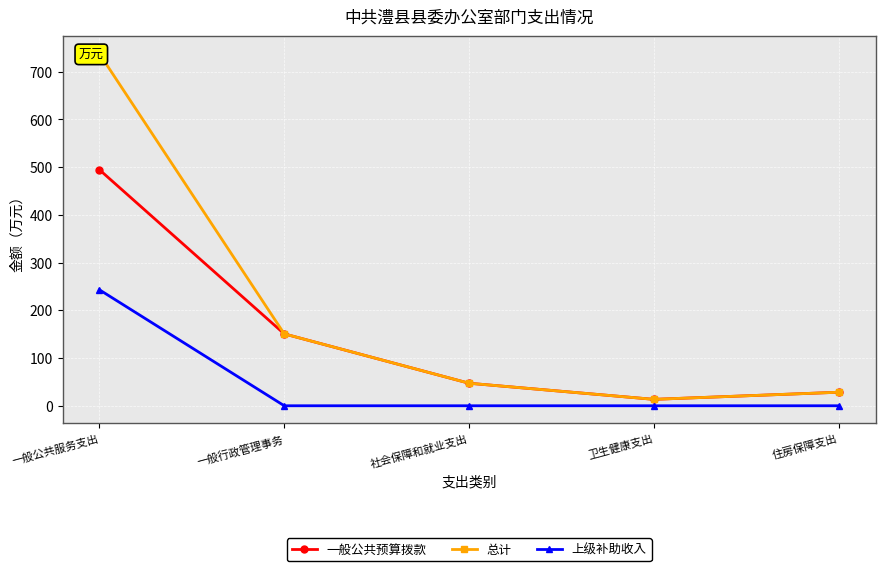

True or false: 上级补助收入 has a value of -90.9 at 一般行政管理事务.

False